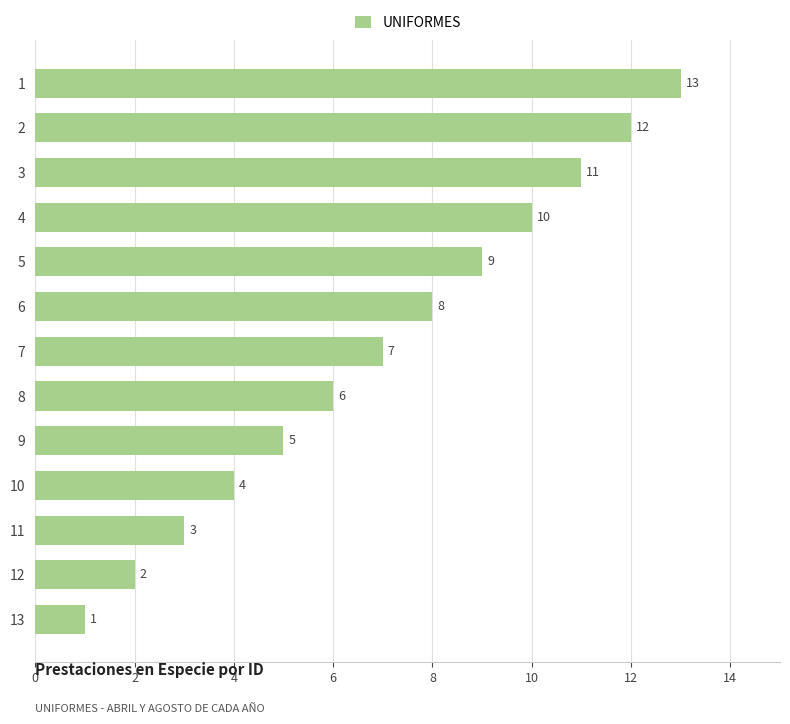

The value at 12 is 2. True or false?

True